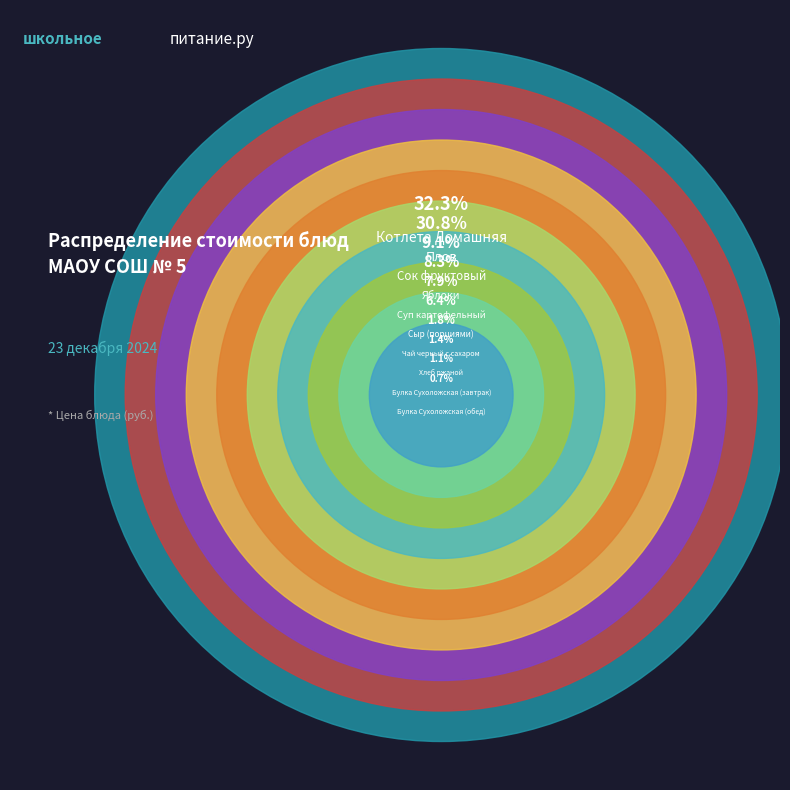

Does Суп картофельный represent more than half of the total?

No